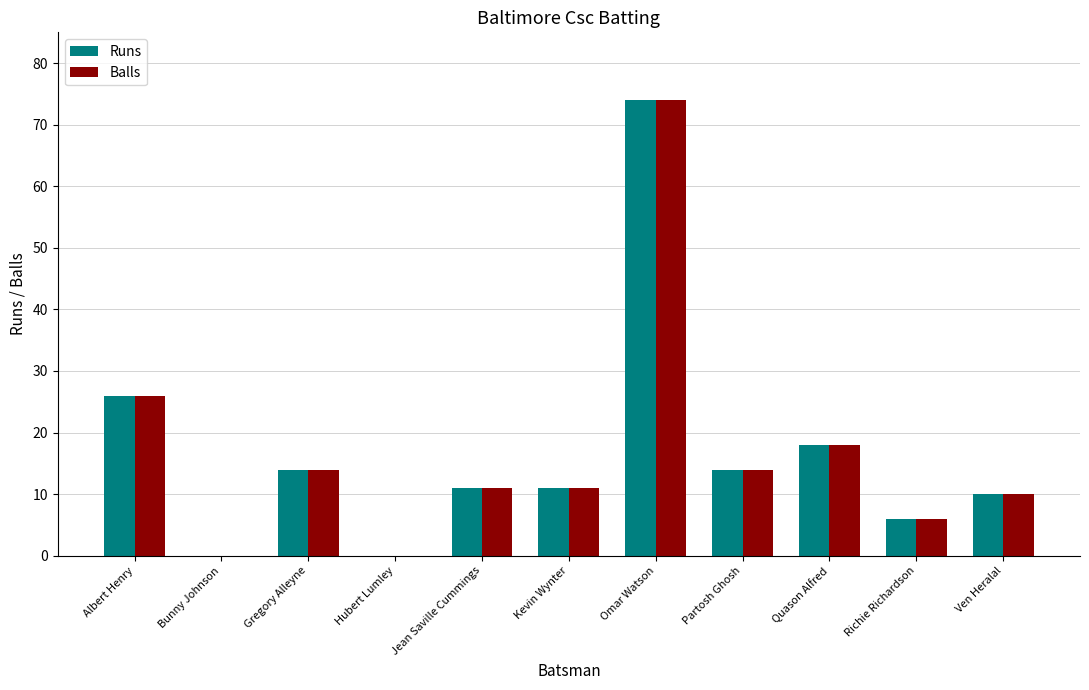

How many distinct data groups are displayed?

2